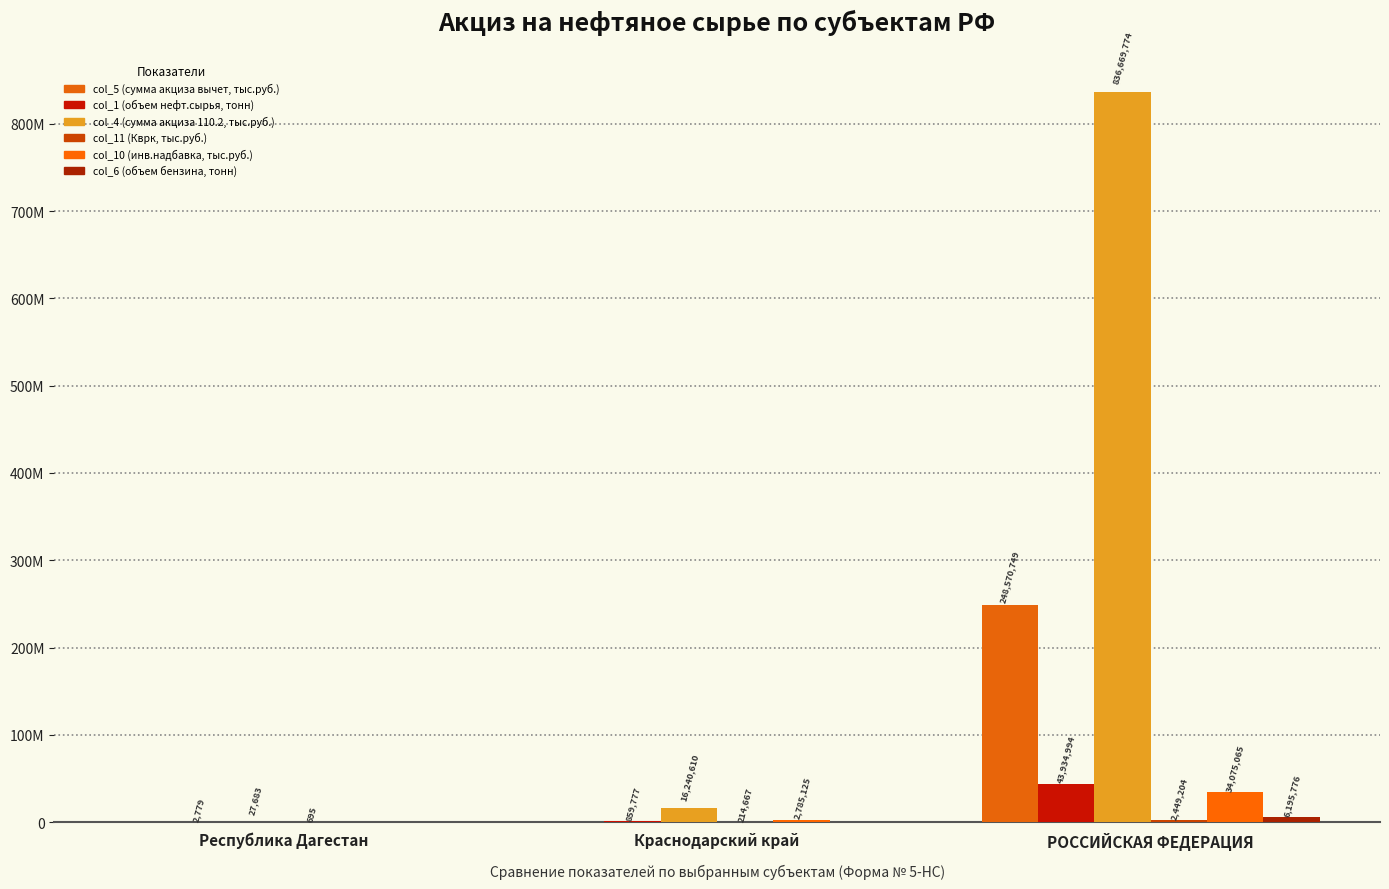

Which series has the largest total across all categories?

col_4 (сумма акциза 110.2, тыс.руб.)